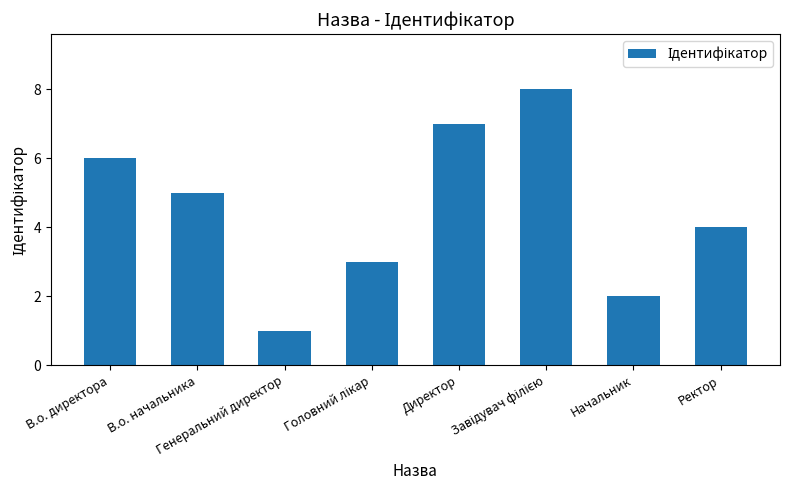

How many bars are there in total?

8